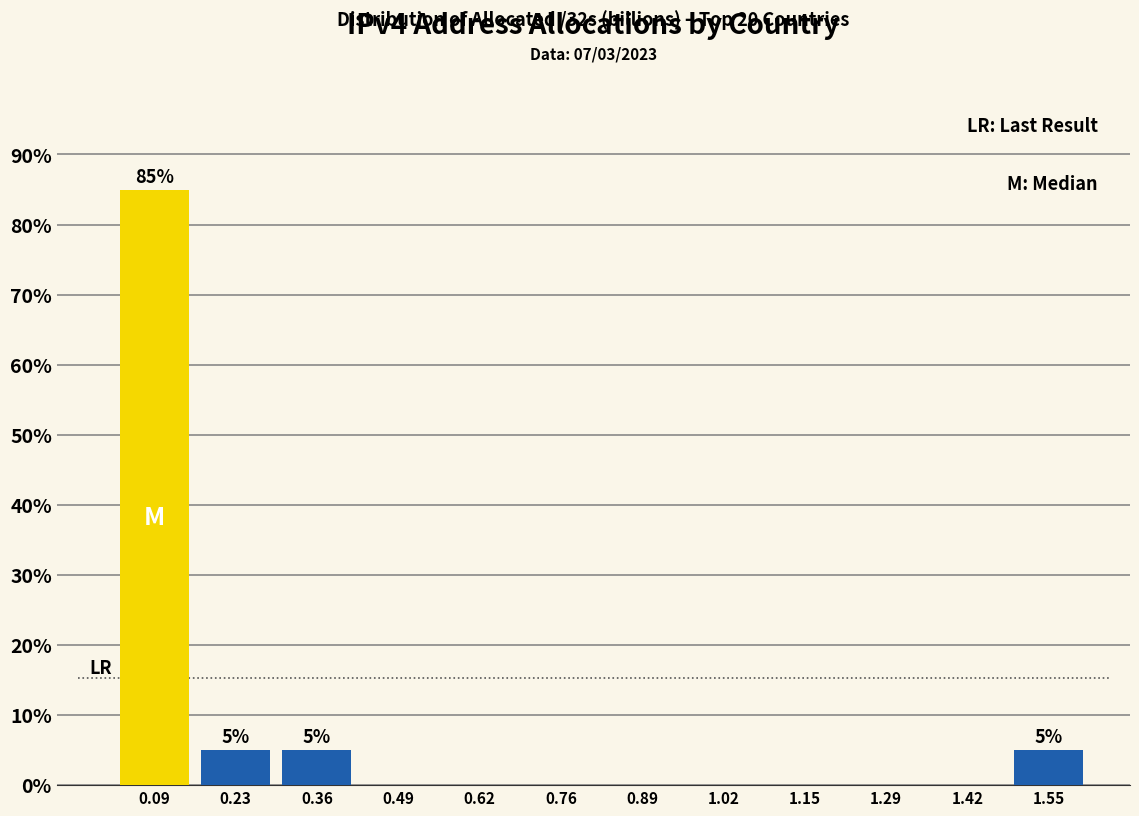

Which range on the x-axis has the tallest bar?

0.02 to 0.16